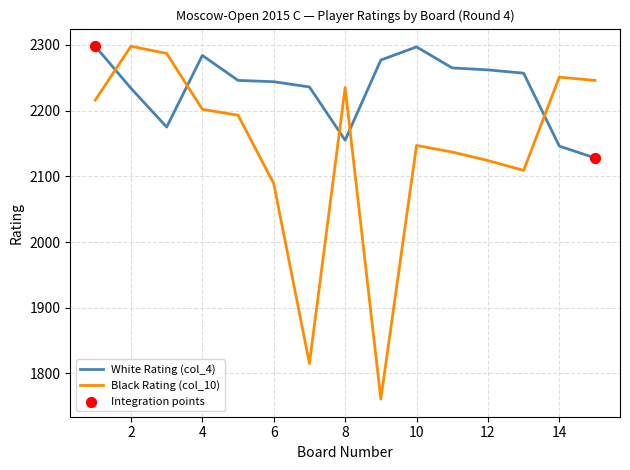

Which series has the largest range (max minus min)?

Black Rating (col_10)